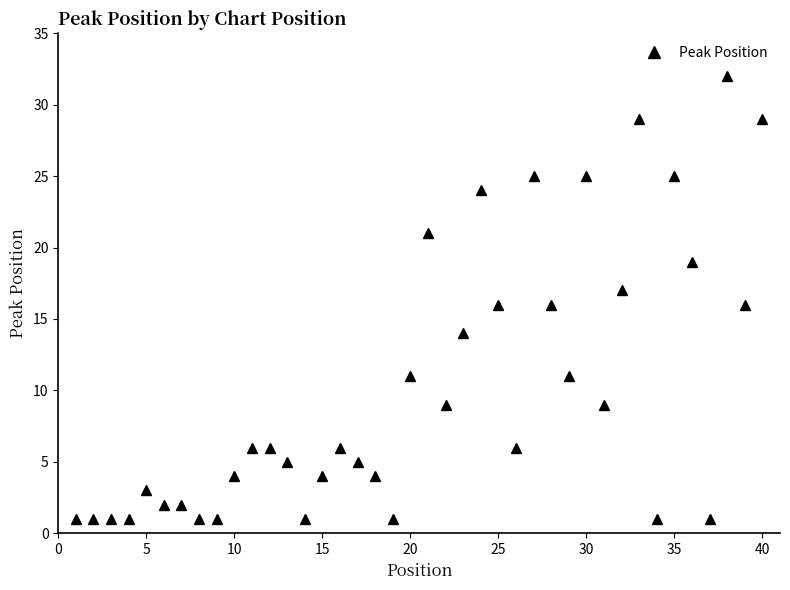

What is the difference between the maximum and second lowest values?

31